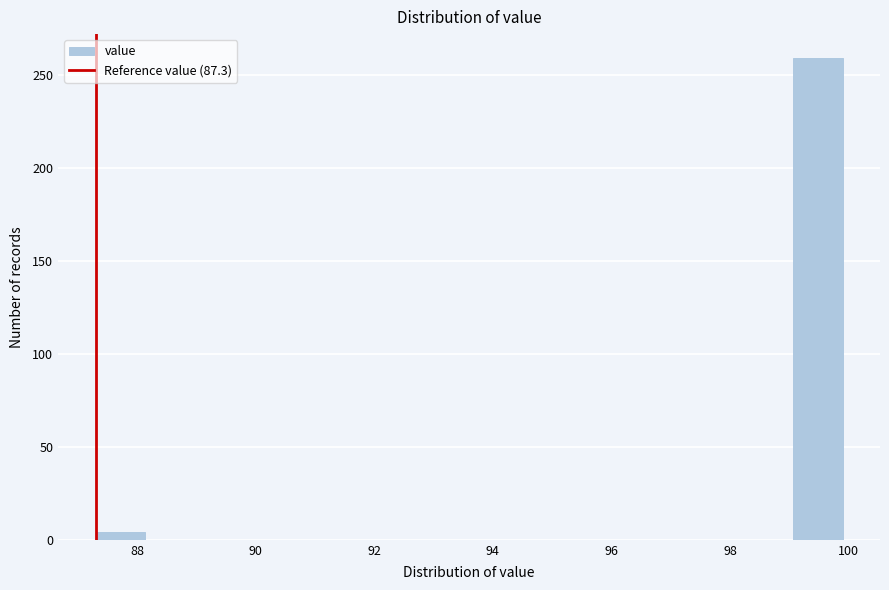

Reading left to right, transcribe this chart: for each bar, give the range it covers on the x-axis and its height. Neither the bar edges nor the heights are printed on the chart, so give them approximately, as read against the axes.

87.30 to 88.14: under 5
88.14 to 88.98: 0
88.98 to 89.82: 0
89.82 to 90.66: 0
90.66 to 91.50: 0
91.50 to 92.34: 0
92.34 to 93.18: 0
93.18 to 94.02: 0
94.02 to 94.86: 0
94.86 to 95.70: 0
95.70 to 96.54: 0
96.54 to 97.38: 0
97.38 to 98.22: 0
98.22 to 99.06: 0
99.06 to 99.90: 260